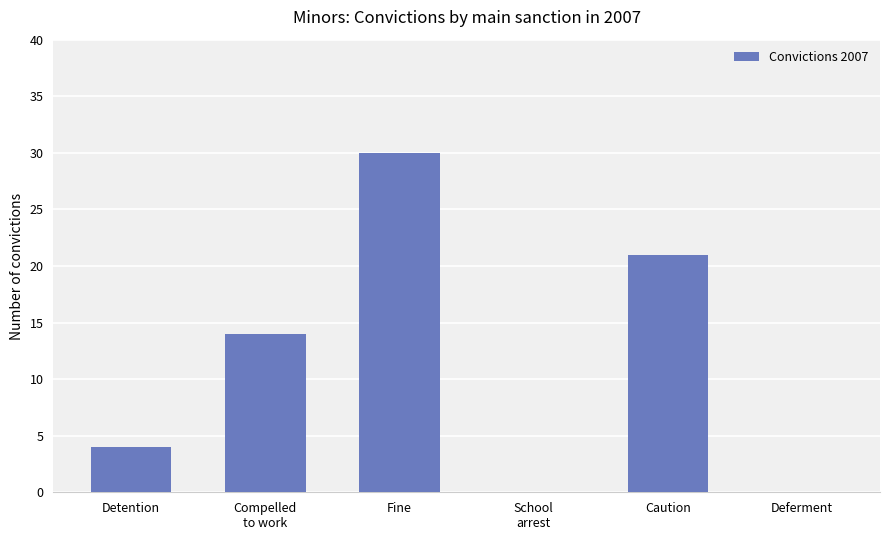

Which label corresponds to the largest value in the chart?

Fine